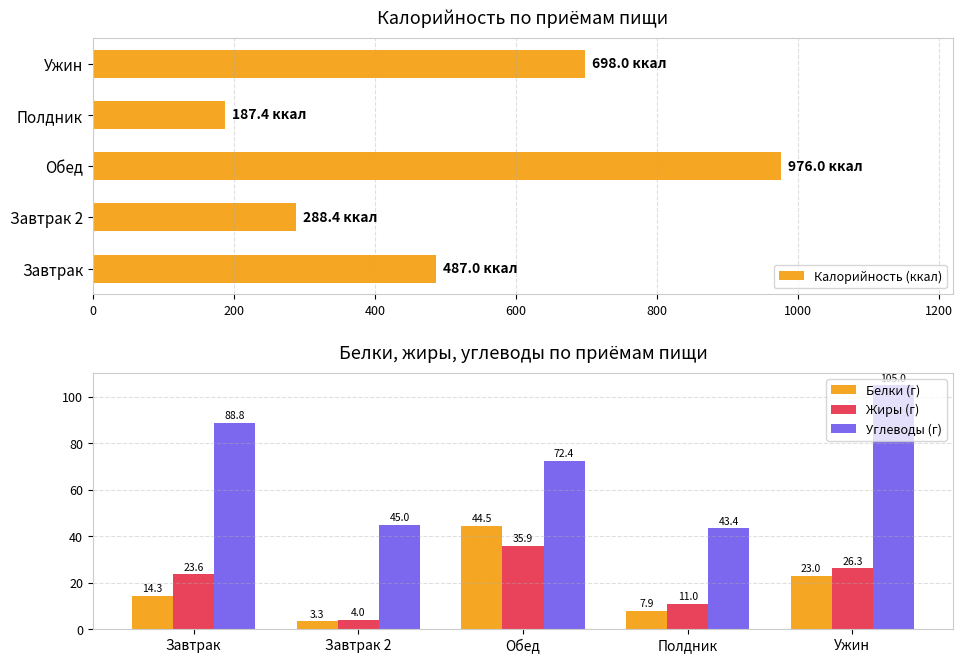

Reading left to right, list all the values displayed in this chart.

Калорийность (ккал): 487.0	288.4	976.0	187.4	698.0
Белки (г): 14.3	3.3	44.5	7.9	23.0
Жиры (г): 23.6	4.0	35.9	11.0	26.3
Углеводы (г): 88.8	45.0	72.4	43.4	105.0